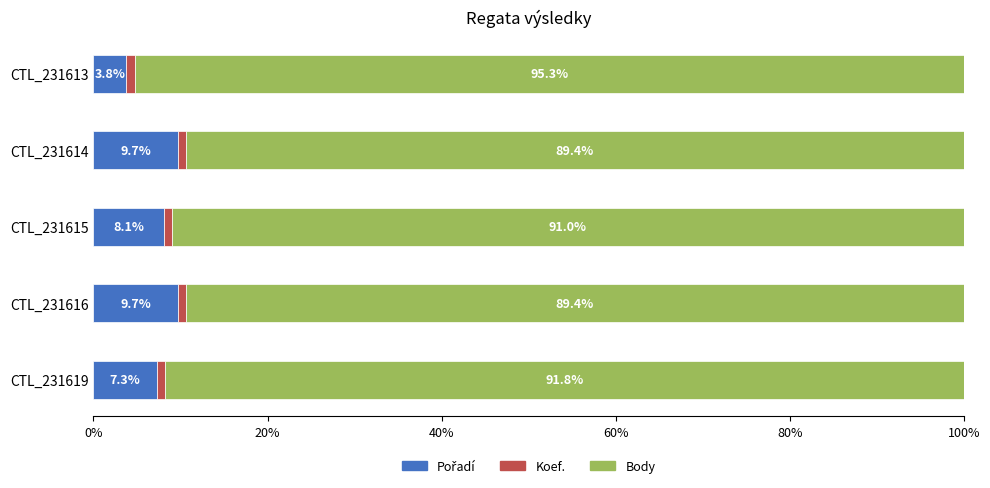

What is the total value across all series at CTL_231614?

100.0